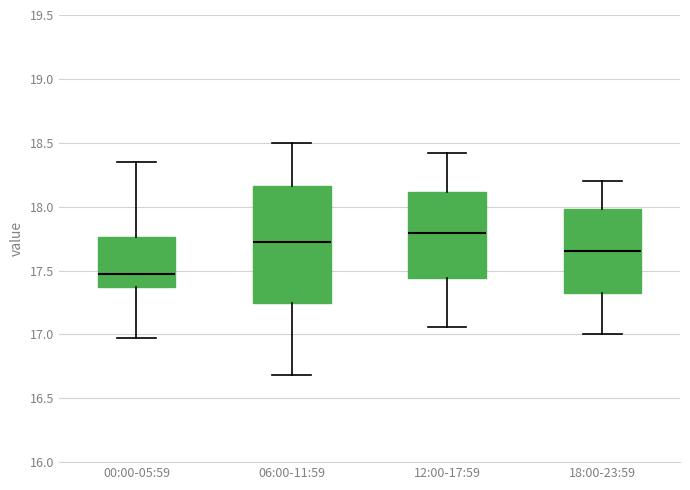

Reading left to right, read every box against the y-axis: the position of its median line, the range the box covers, and the ends of its whiskers. The values are not printed on the chart, so give them approximately, as read against the axis.

00:00-05:59: median 17.50, box 17.35 to 17.75, whiskers 16.95 to 18.35
06:00-11:59: median 17.75, box 17.25 to 18.15, whiskers 16.70 to 18.50
12:00-17:59: median 17.80, box 17.45 to 18.10, whiskers 17.05 to 18.40
18:00-23:59: median 17.65, box 17.35 to 18.00, whiskers 17.00 to 18.20